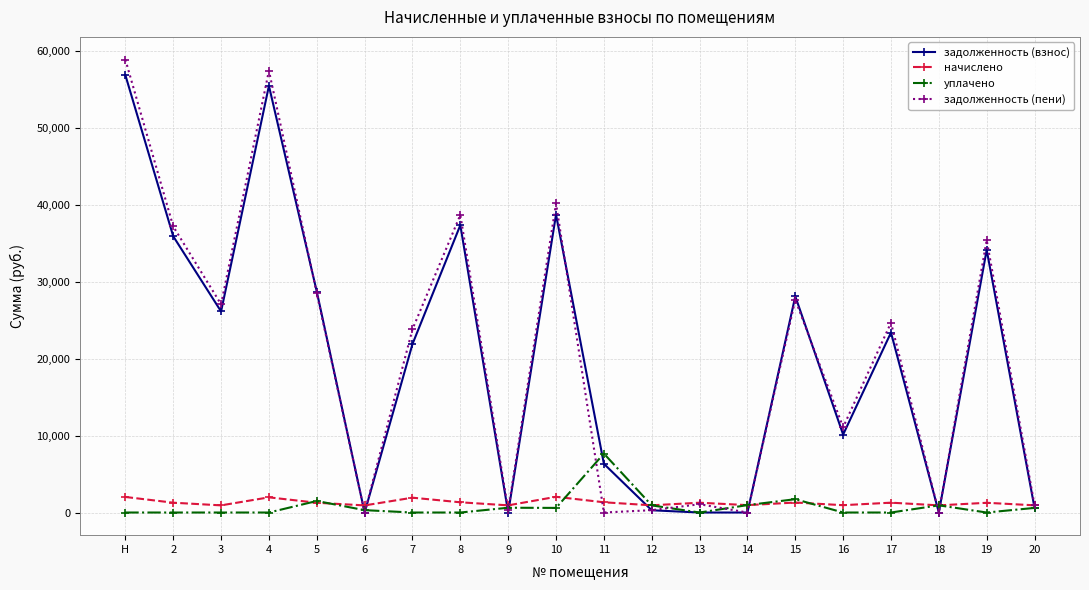

Which series changed the most between 18 and 19?

задолженность (пени)